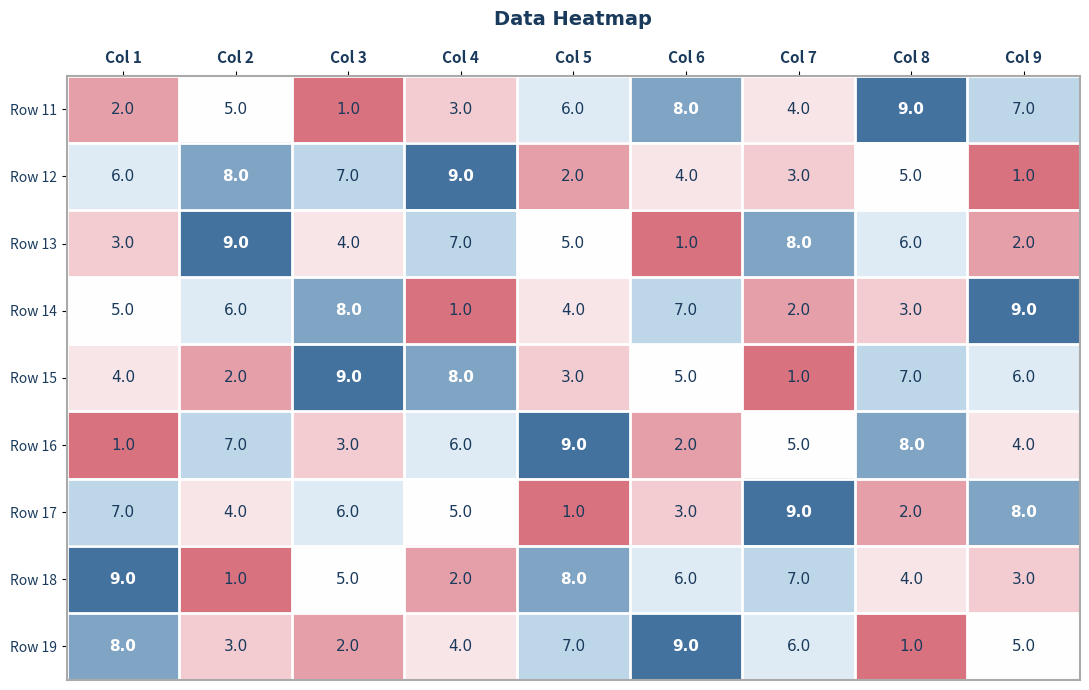

At which label does Row 16 reach its minimum?

Col 1